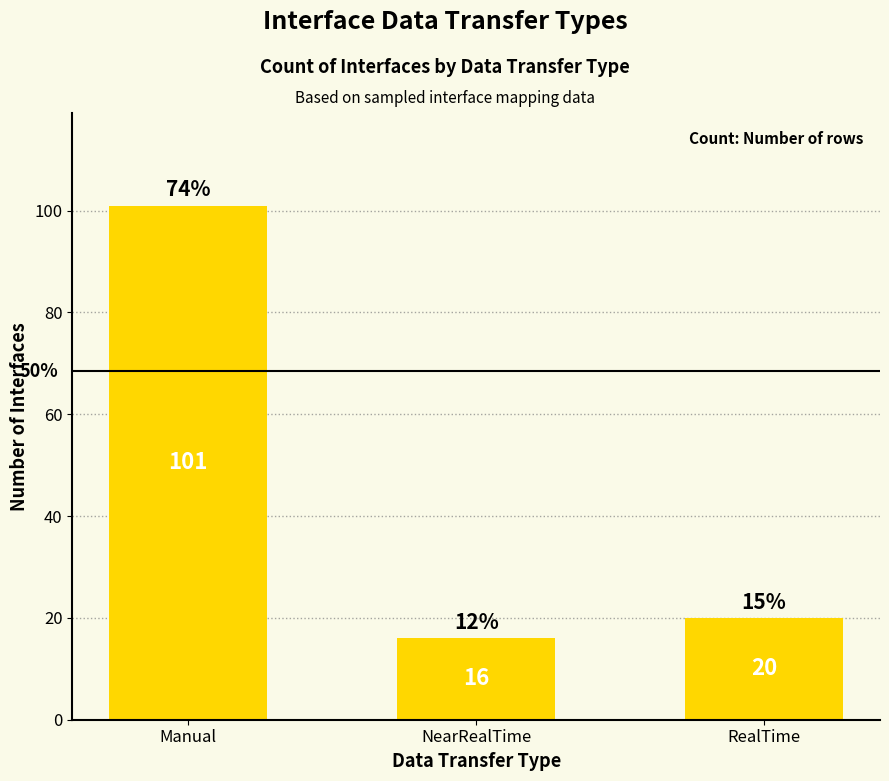

At which label is the value closest to 58?

RealTime